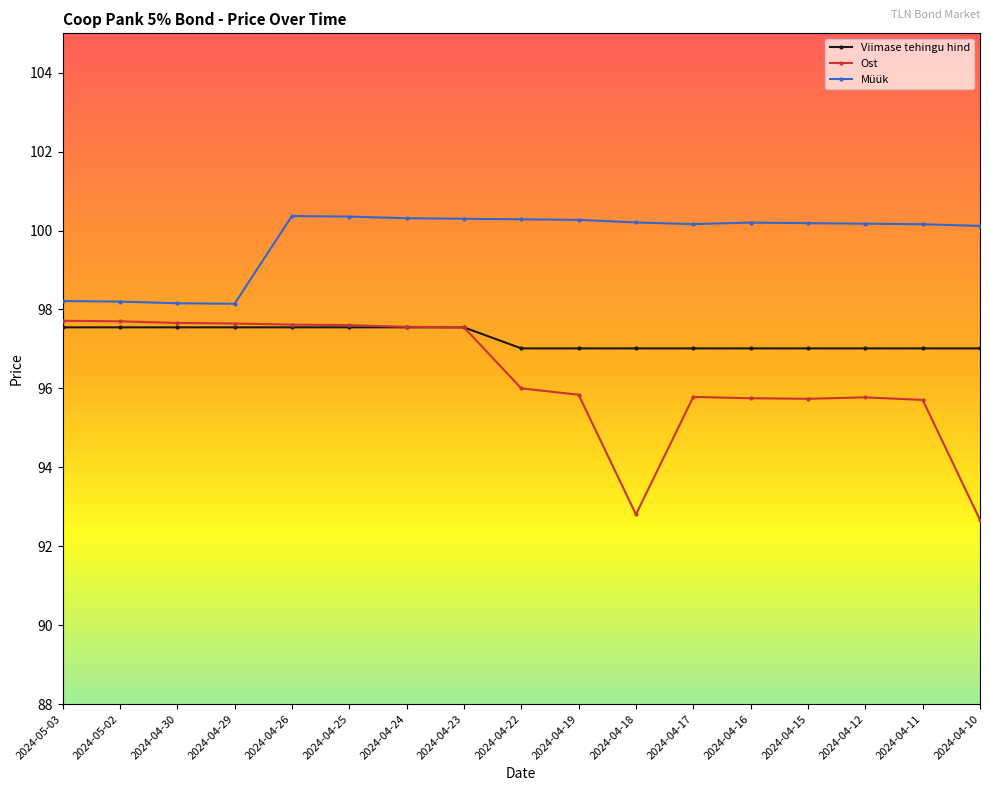

True or false: Ost has a value of 165.3 at 2024-04-18.

False